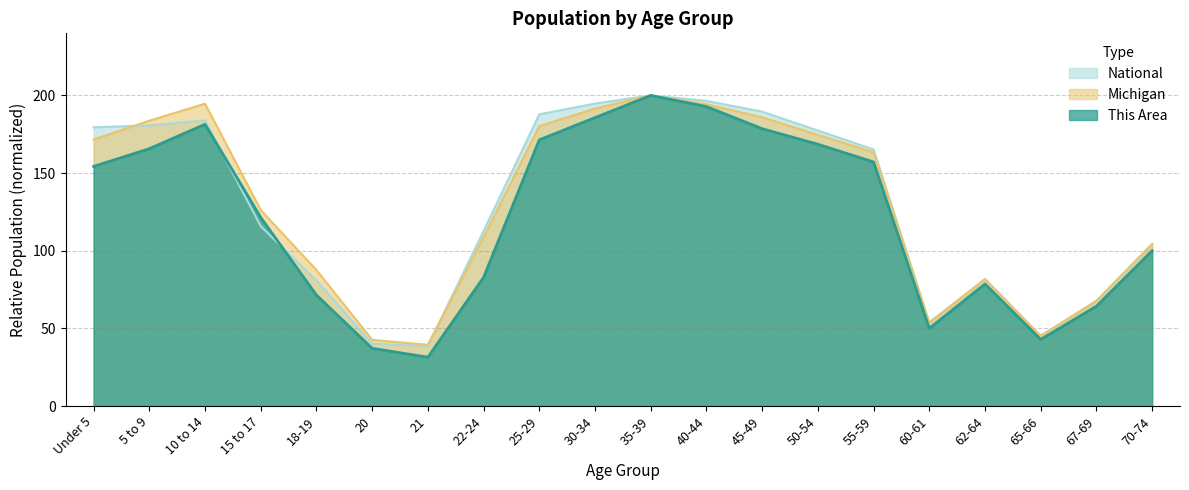

Which series changed the most between 20 and 22-24?

National